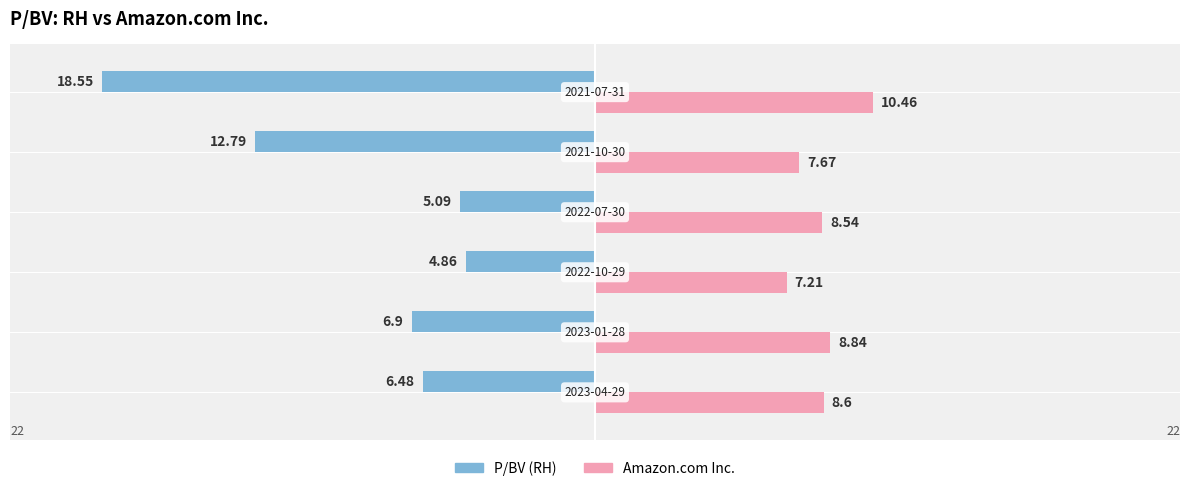

What are all the series names shown in the legend?

P/BV (RH), Amazon.com Inc.